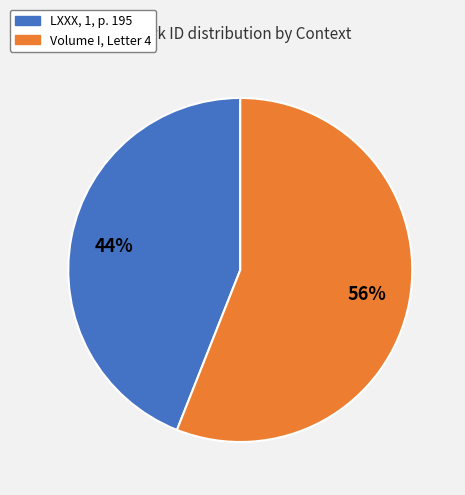

Is the sum of Volume I, Letter 4 and LXXX, 1, p. 195 greater than half?

Yes